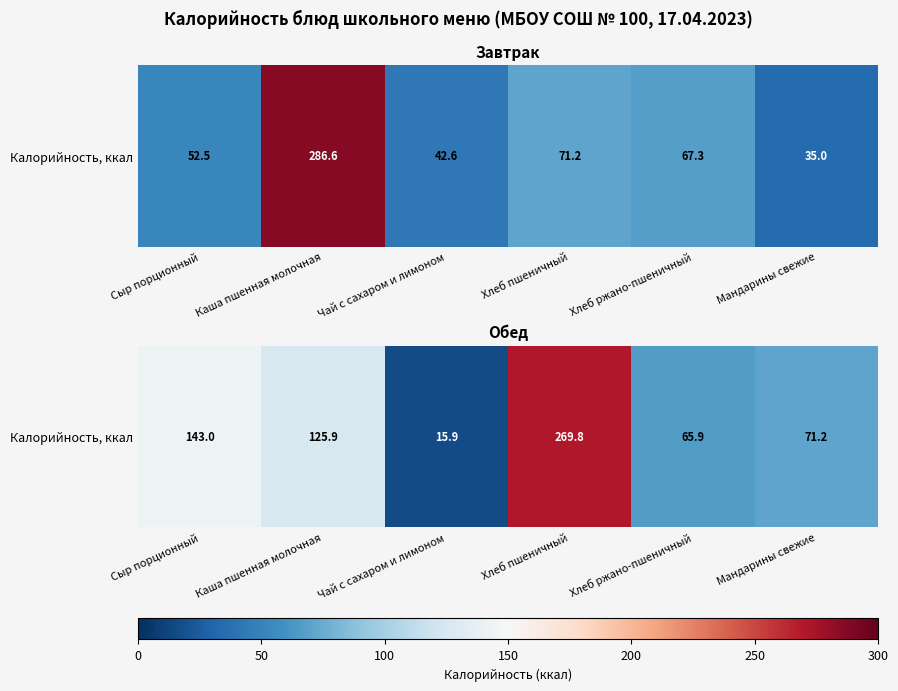

What is the minimum value shown in the chart?

15.9